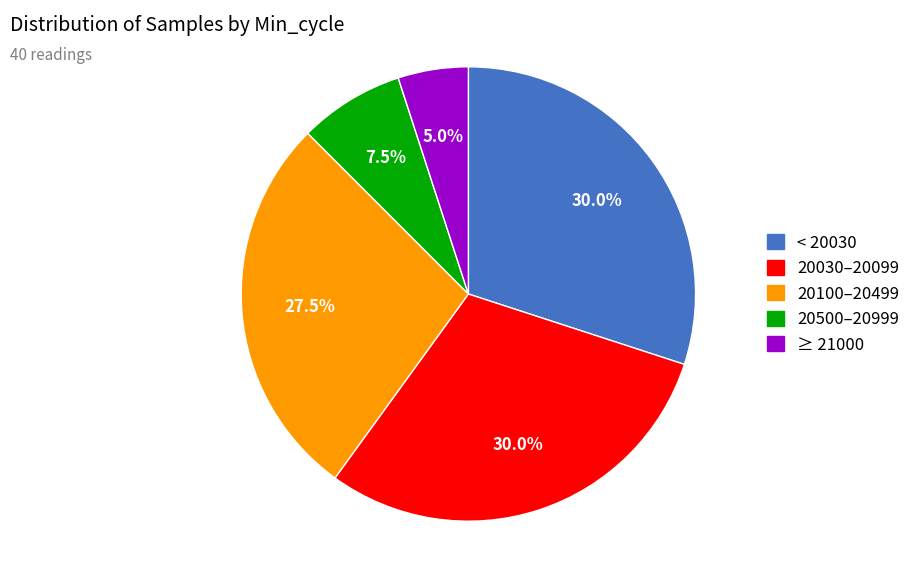

Does any single category account for the majority?

No